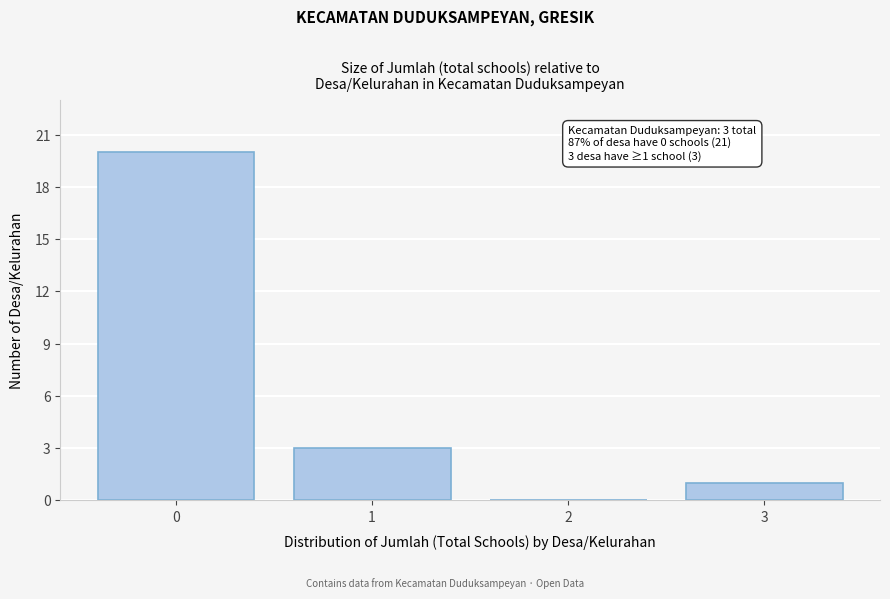

Reading right to left, transcribe all the data shown in this chart.

3=1	2=0	1=3	0=20